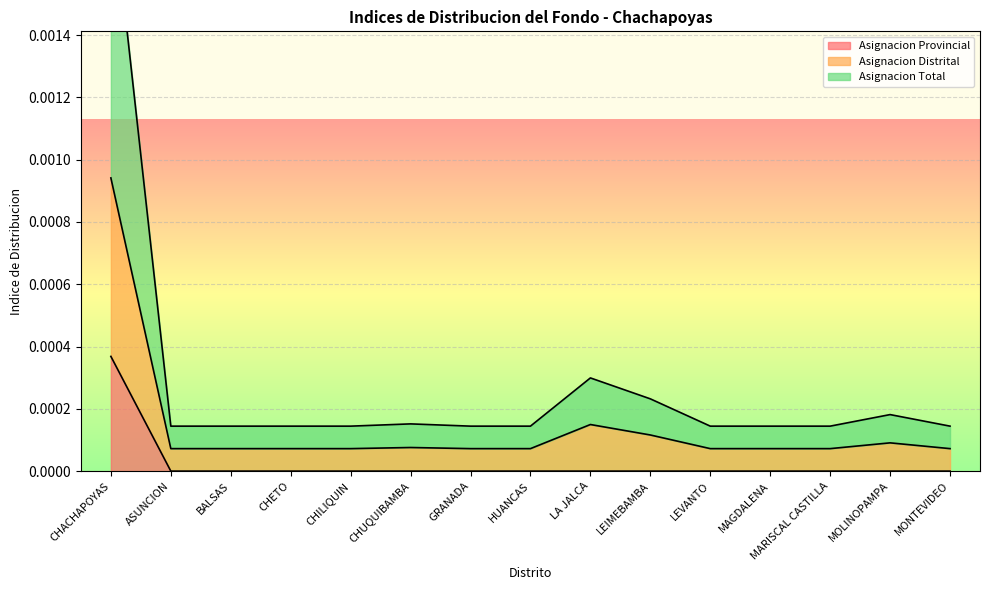

How many Asignacion Provincial values are between 0 and 1?

15